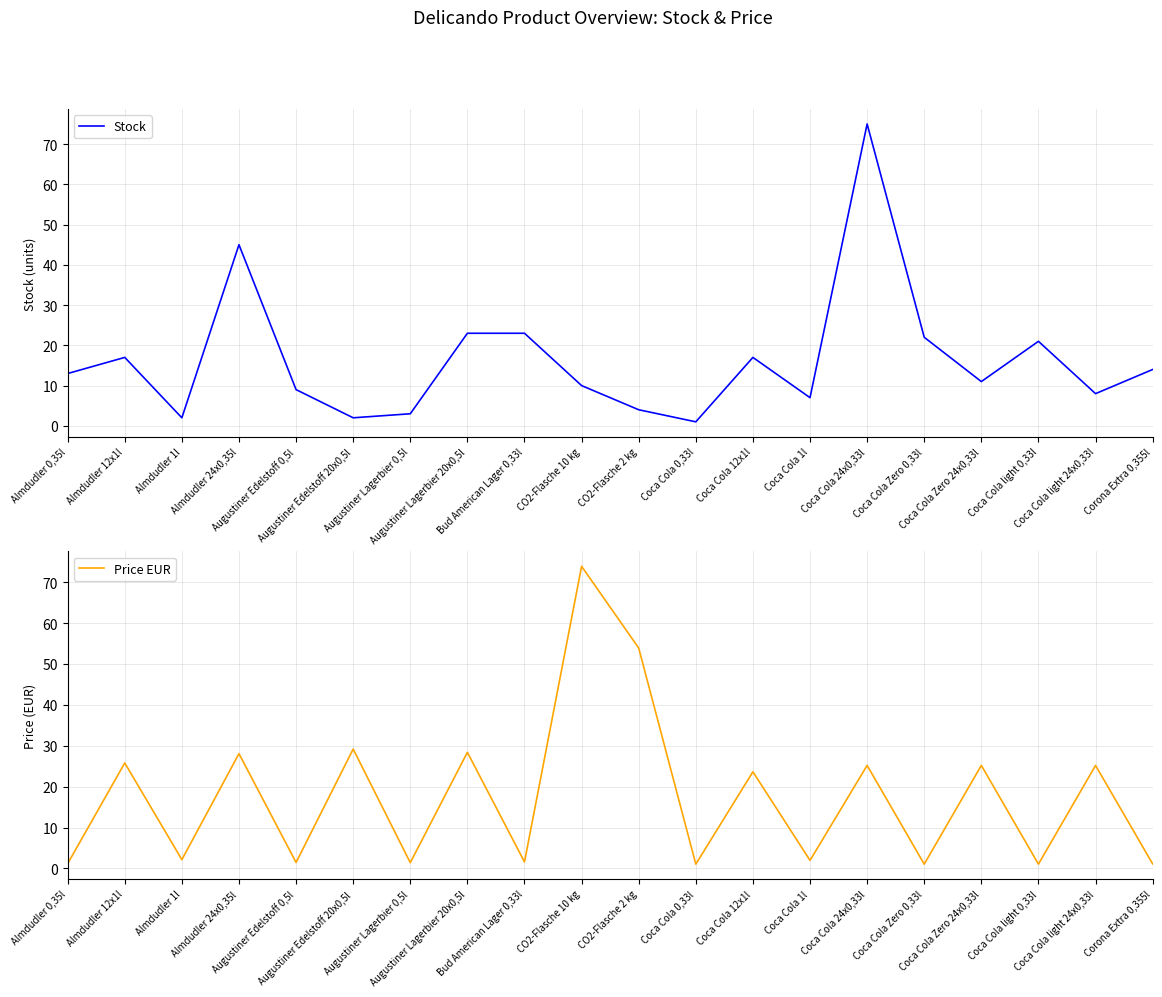

Rank the series at Almdudler 1l from highest to lowest value.

Price EUR, Stock